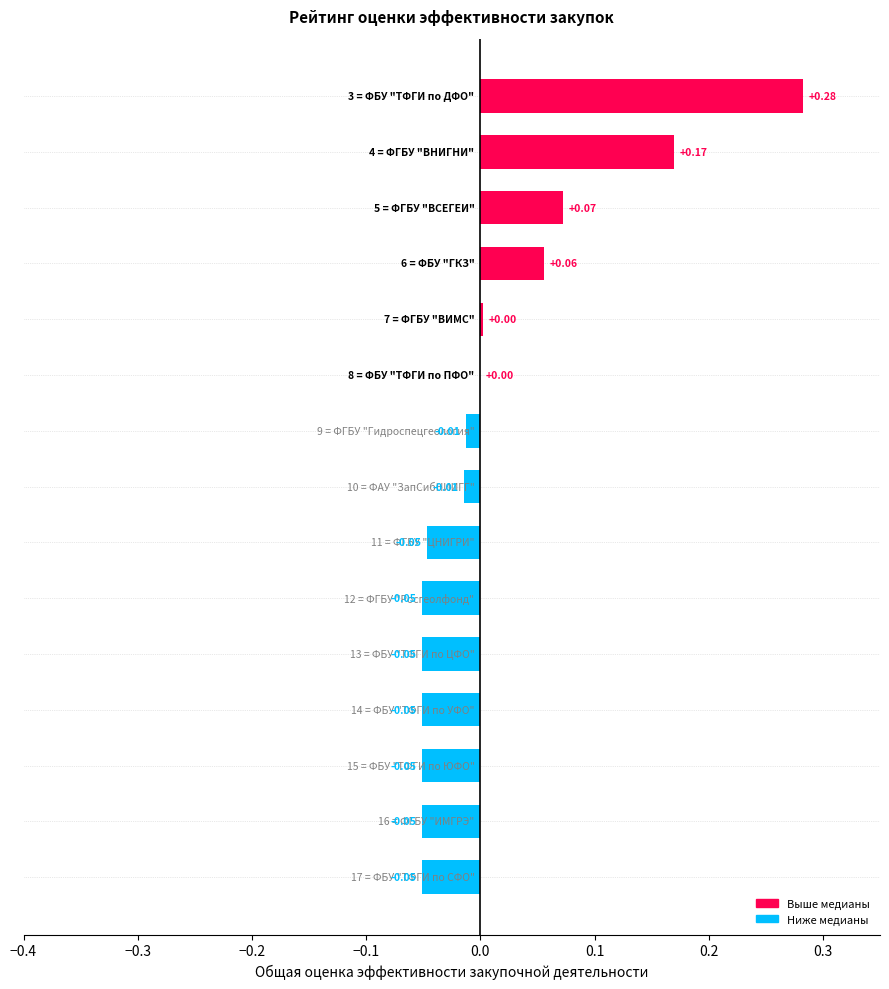

How many data points does each series have?

15